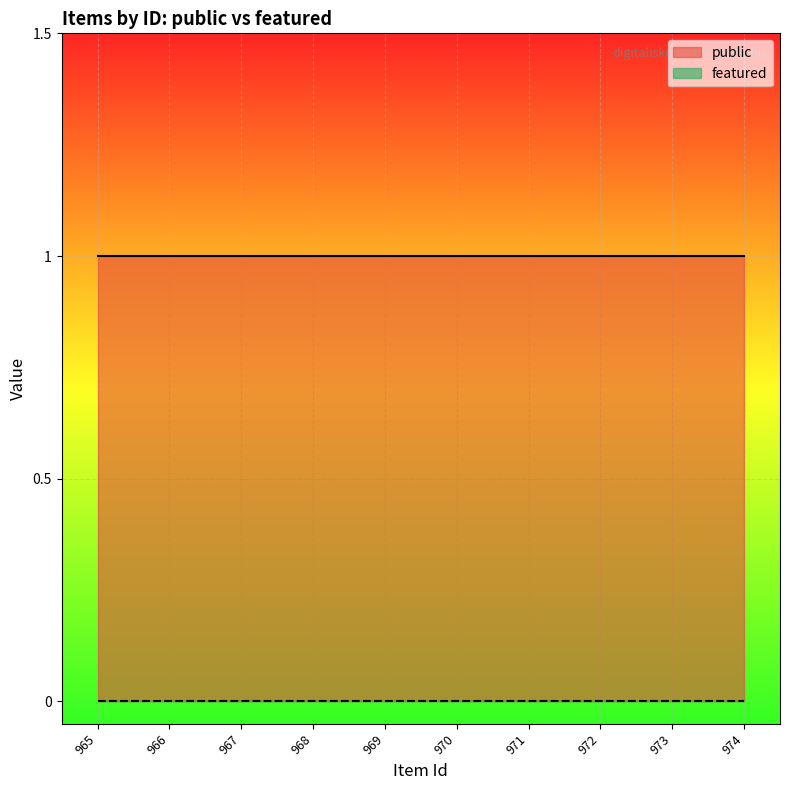

At which label is public closest to 1?

974